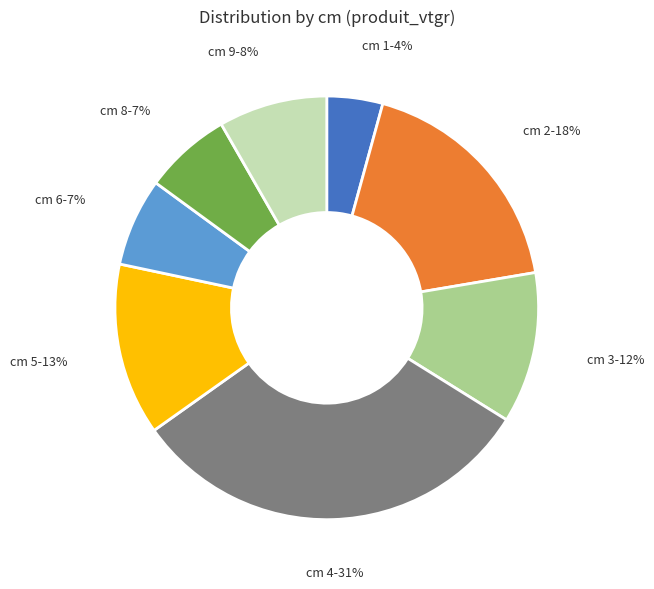

Does cm 9-8% represent more than half of the total?

No